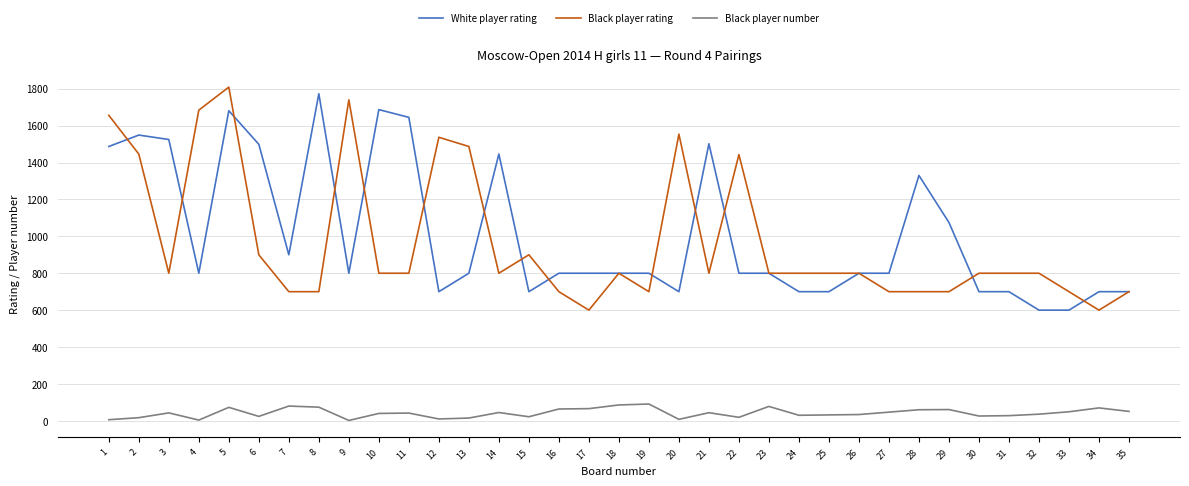

What is the lowest value of the Black player rating series?

600